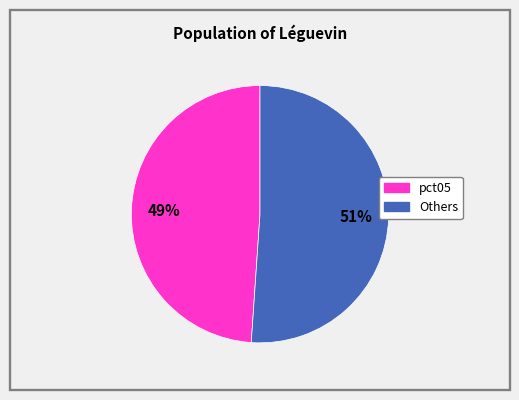

To the nearest percent, what is the average slice percentage?

50%